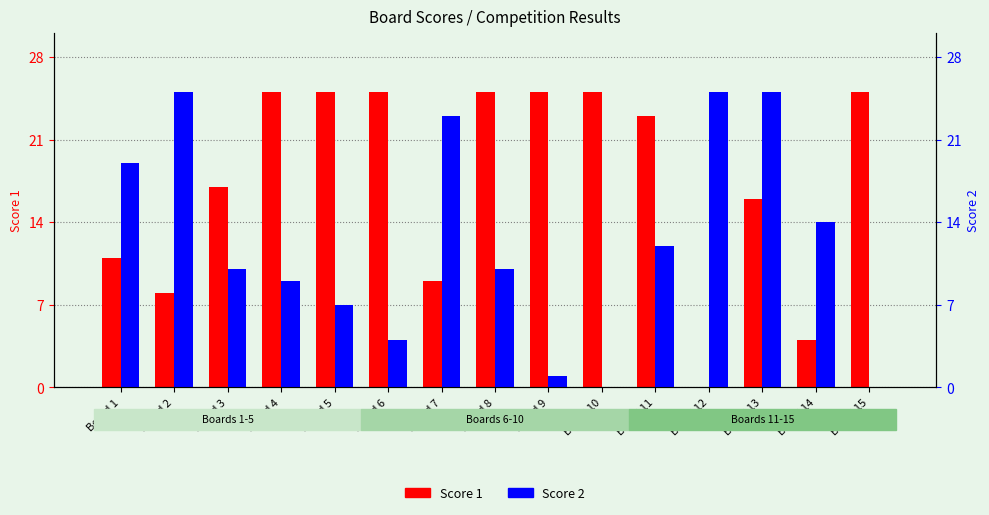

Which has a higher value, Board 8 or Board 6?

Board 8